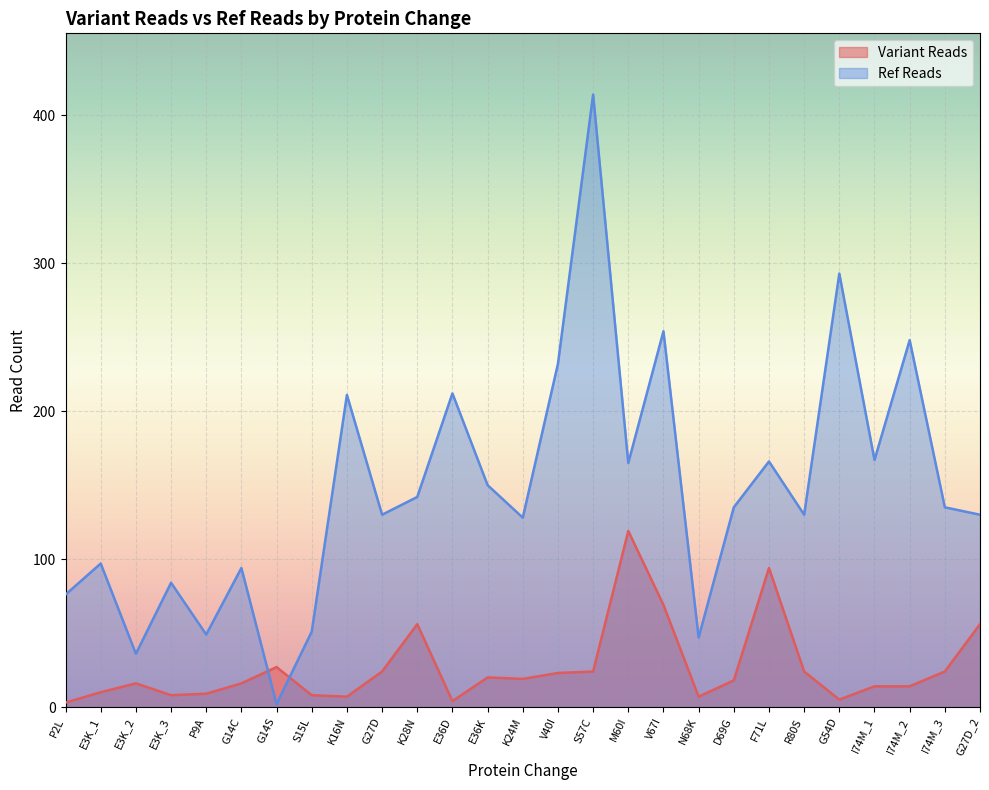

Where is the first local minimum for Variant Reads?

E3K_3